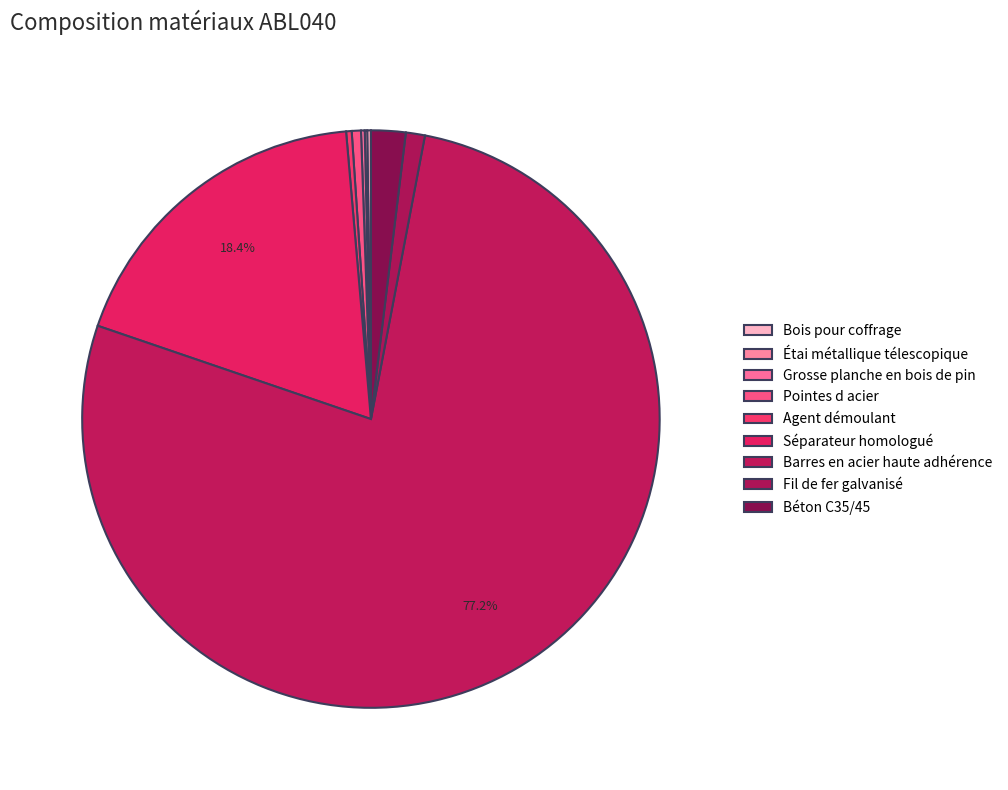

Approximately how many times larger is the value at Barres en acier haute adhérence compared to Séparateur homologué?

4.2